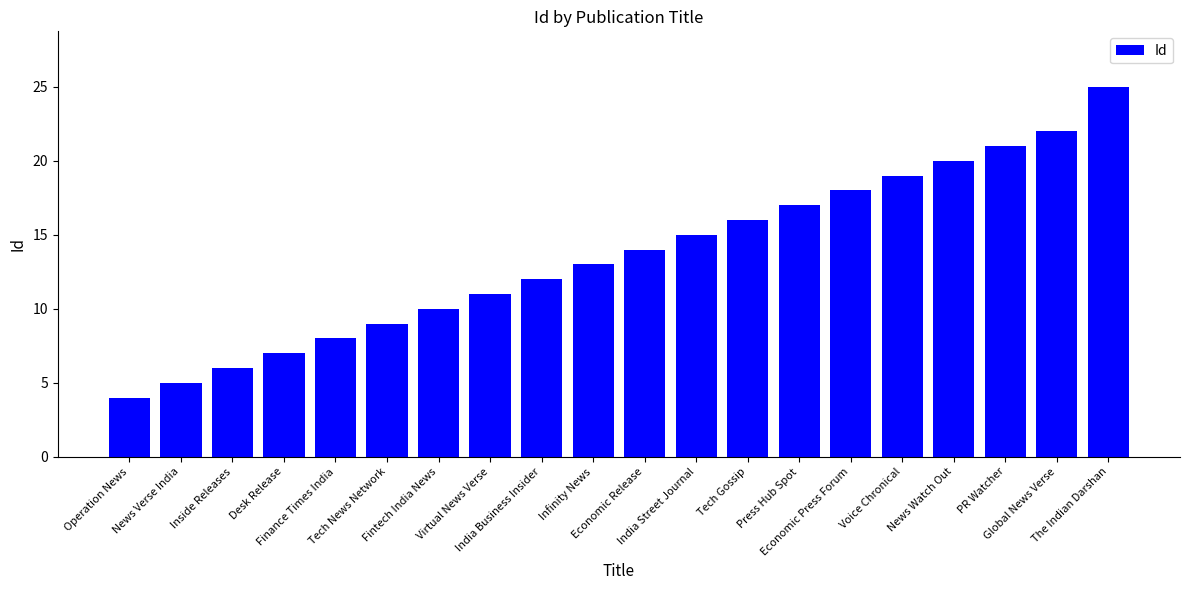

Reading left to right, extract all data points from this chart.

Operation News=4	News Verse India=5	Inside Releases=6	Desk Release=7	Finance Times India=8	Tech News Network=9	Fintech India News=10	Virtual News Verse=11	India Business Insider=12	Infinity News=13	Economic Release=14	India Street Journal=15	Tech Gossip=16	Press Hub Spot=17	Economic Press Forum=18	Voice Chronical=19	News Watch Out=20	PR Watcher=21	Global News Verse=22	The Indian Darshan=25